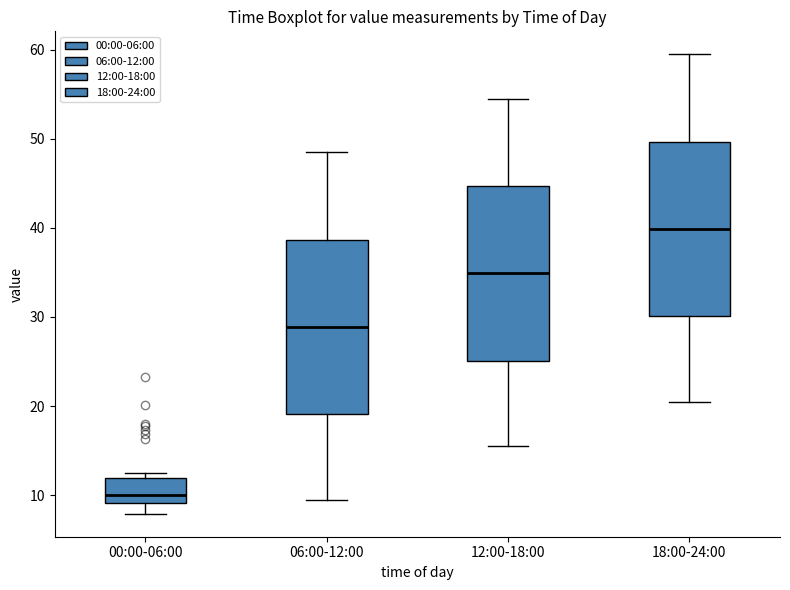

Reading left to right, transcribe this box plot: for each box, give where its median line is, the range the box spans, and where its two whiskers end, as read against the y-axis. The values are not printed on the chart, so give them approximately, as read against the axis.

00:00-06:00: median 10, box 9 to 12, whiskers 8 to 12 (just above the box's upper edge)
06:00-12:00: median 29, box 19 to 39, whiskers 10 to 49
12:00-18:00: median 35, box 25 to 45, whiskers 16 to 55
18:00-24:00: median 40, box 30 to 50, whiskers 21 to 60